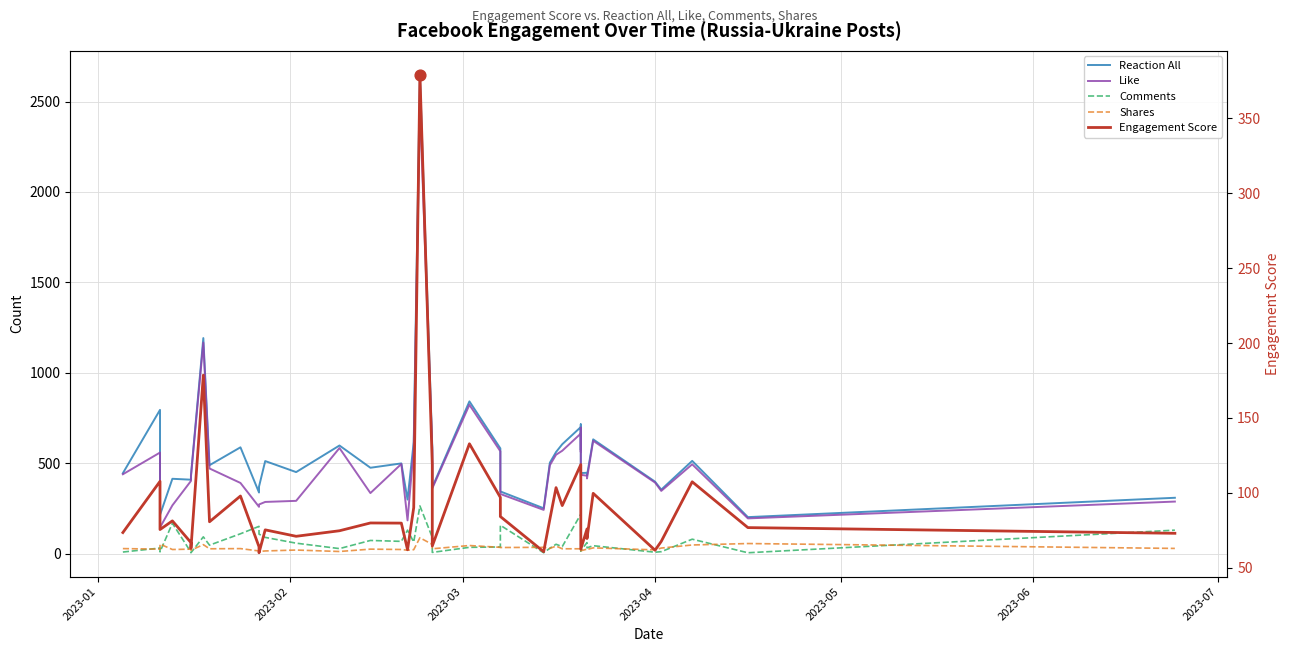

What are all the series names shown in the legend?

Reaction All, Like, Comments, Shares, Engagement Score